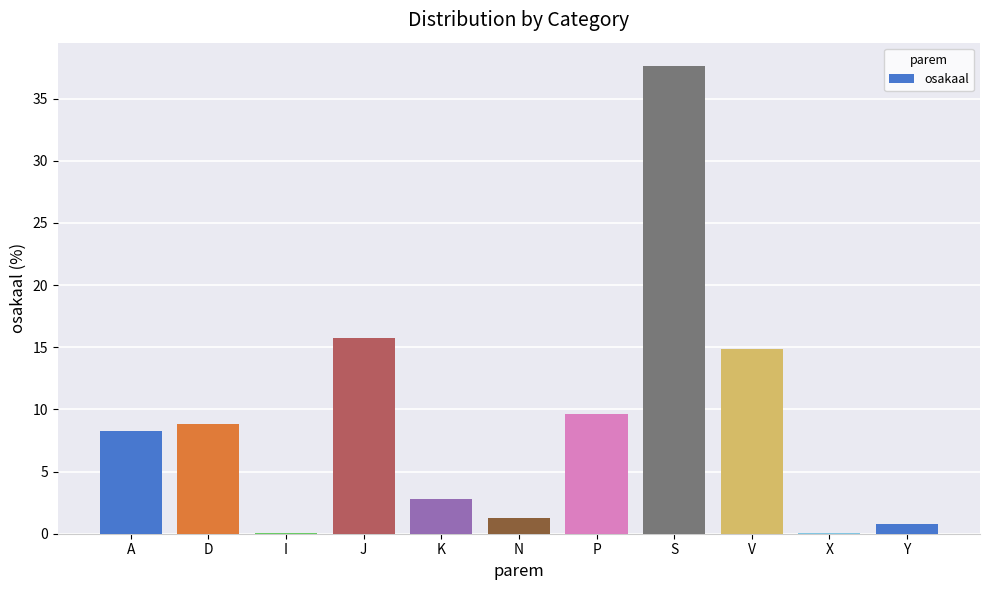

What is the approximate value at Y?

0.8